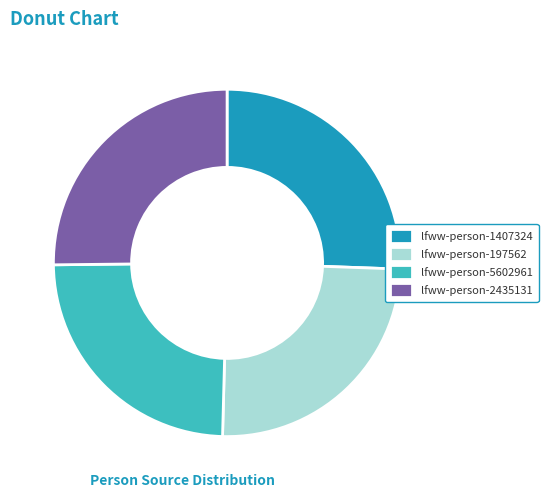

Combined, do lfww-person-1407324 and lfww-person-2435131 account for over 50%?

Yes